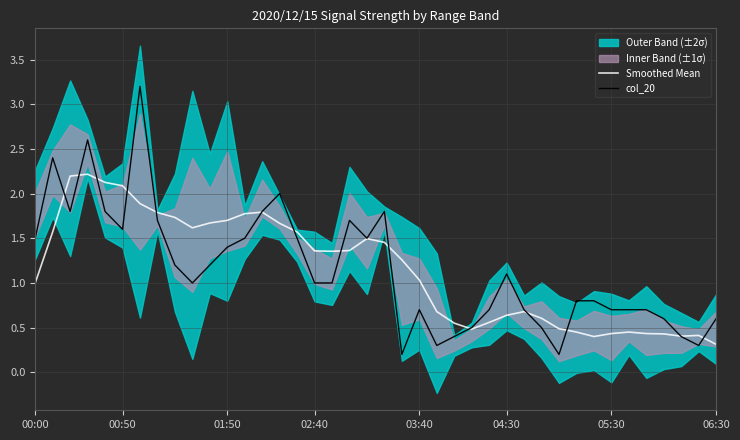

Is it true that Smoothed Mean equals 0.3 at 02:40?

False